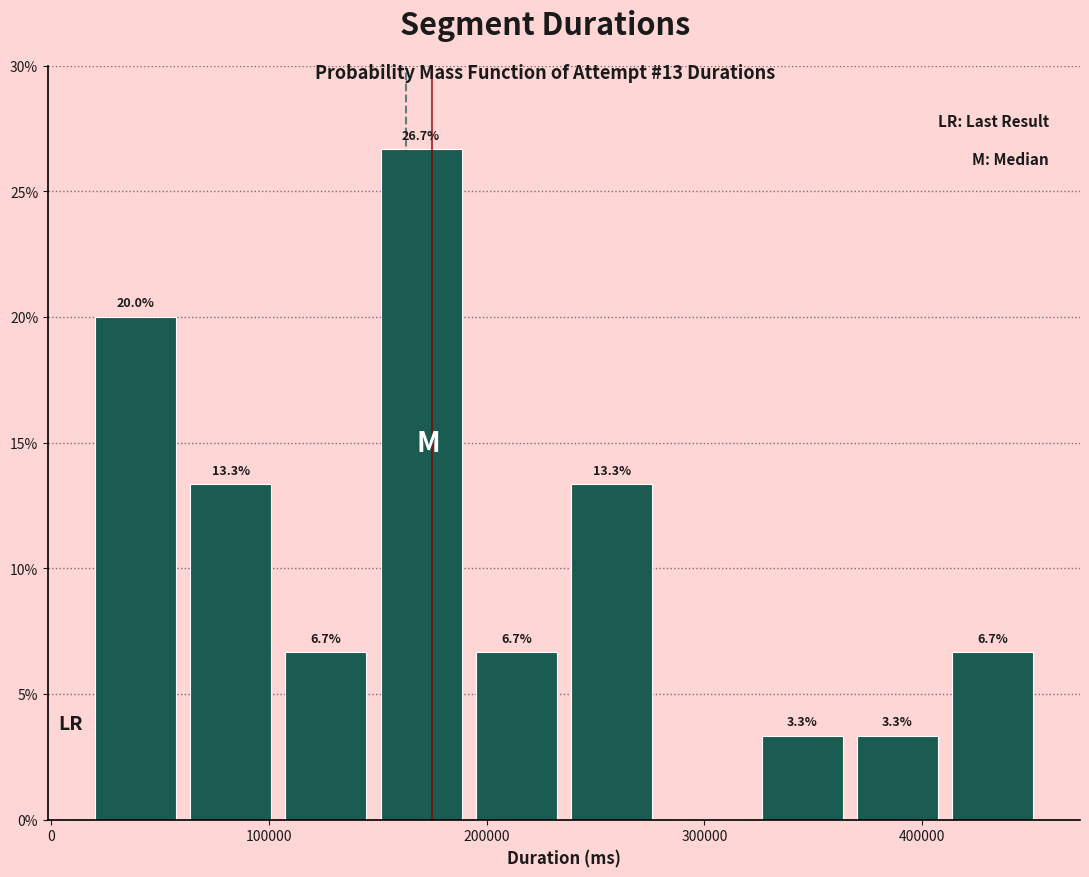

Which range on the x-axis has the tallest bar?

150000 to 190000